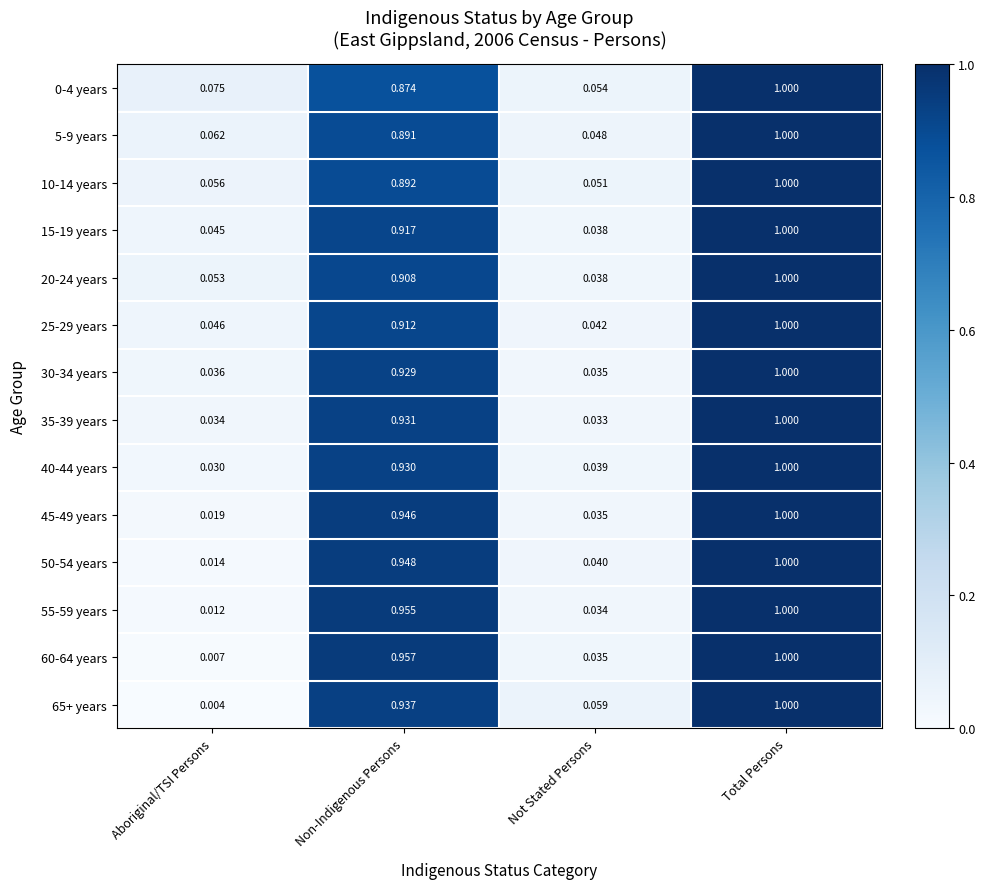

Rank the categories by 40-44 years value from highest to lowest.

Total Persons, Non-Indigenous Persons, Not Stated Persons, Aboriginal/TSI Persons